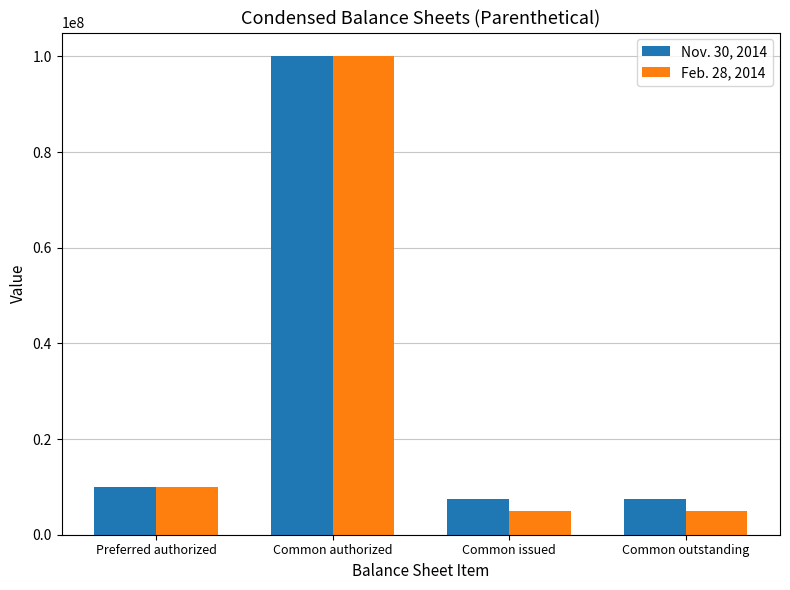

What is the average value of the Nov. 30, 2014 series?

31237500